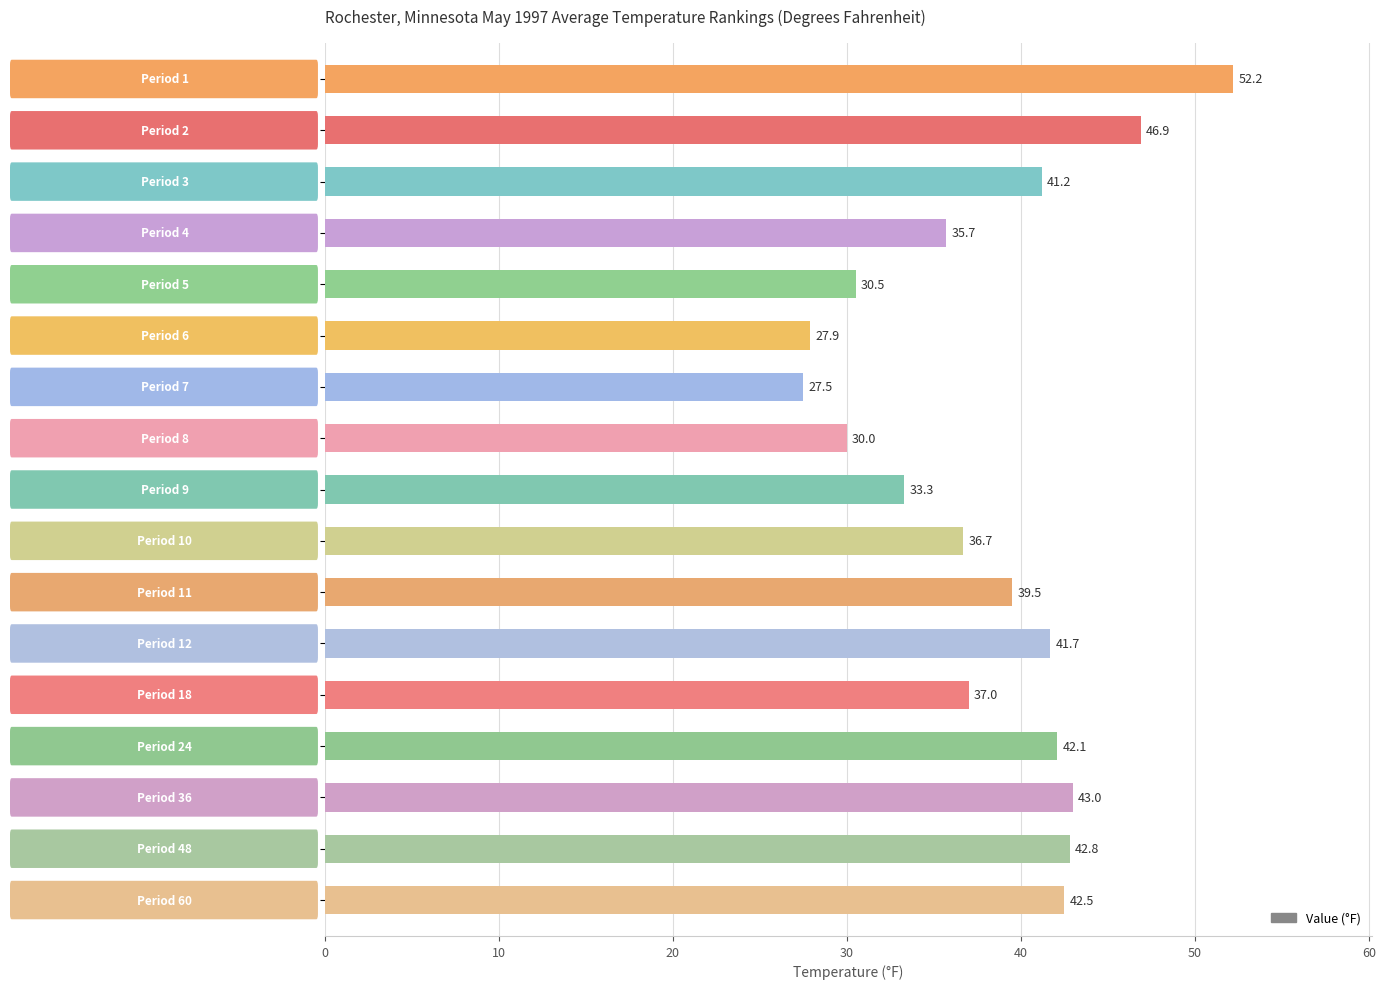

What is the average value?

38.3